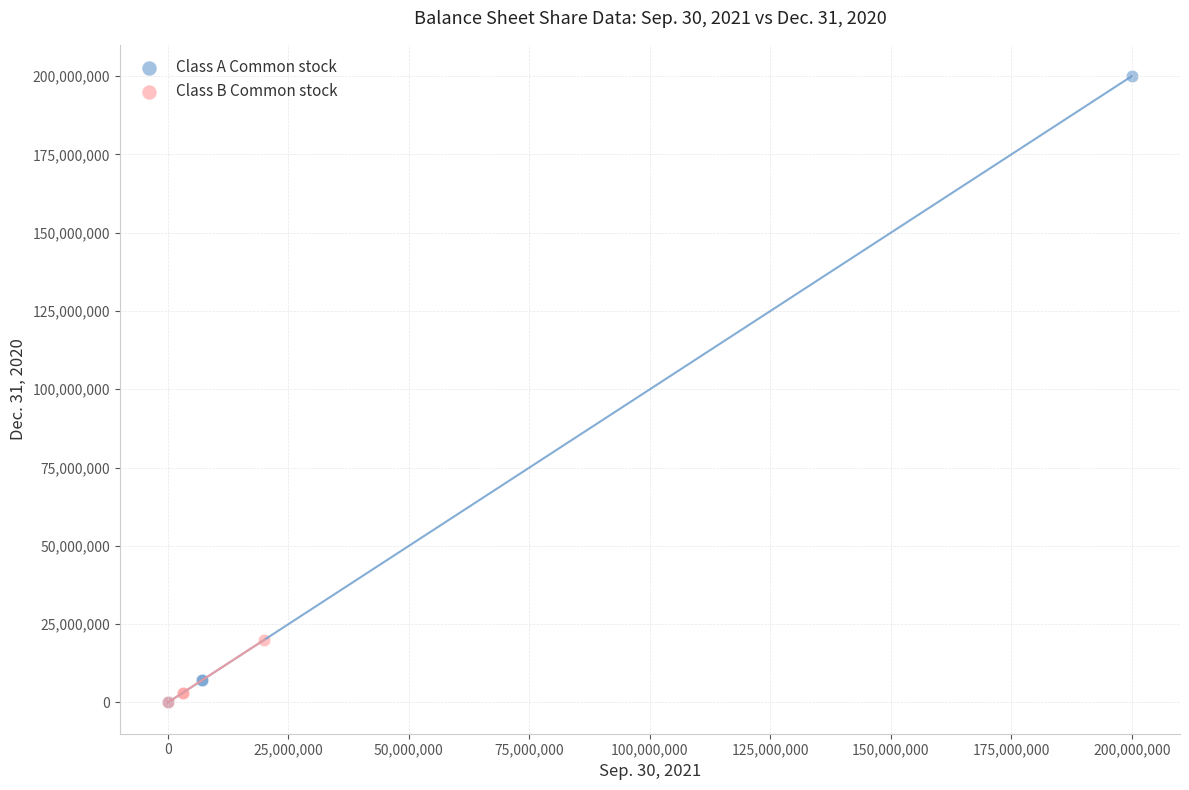

Which series has the largest Y range (max minus min)?

Class A Common stock